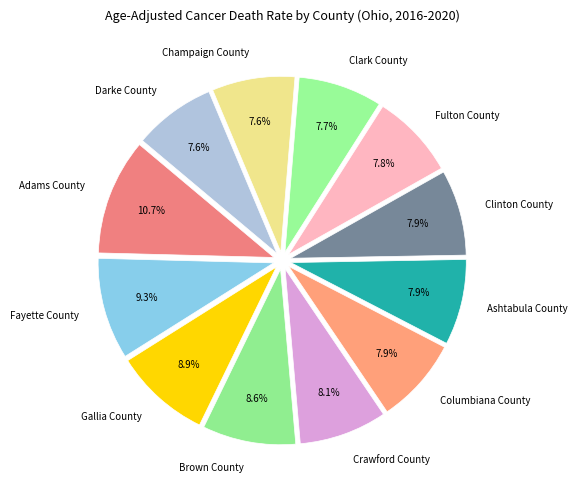

Which has a higher value, Crawford County or Darke County?

Crawford County